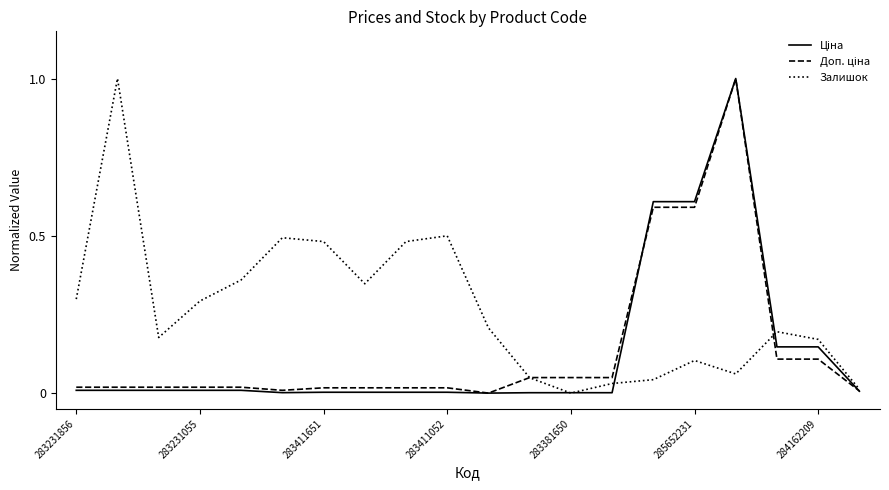

Which series has the largest total across all categories?

Залишок